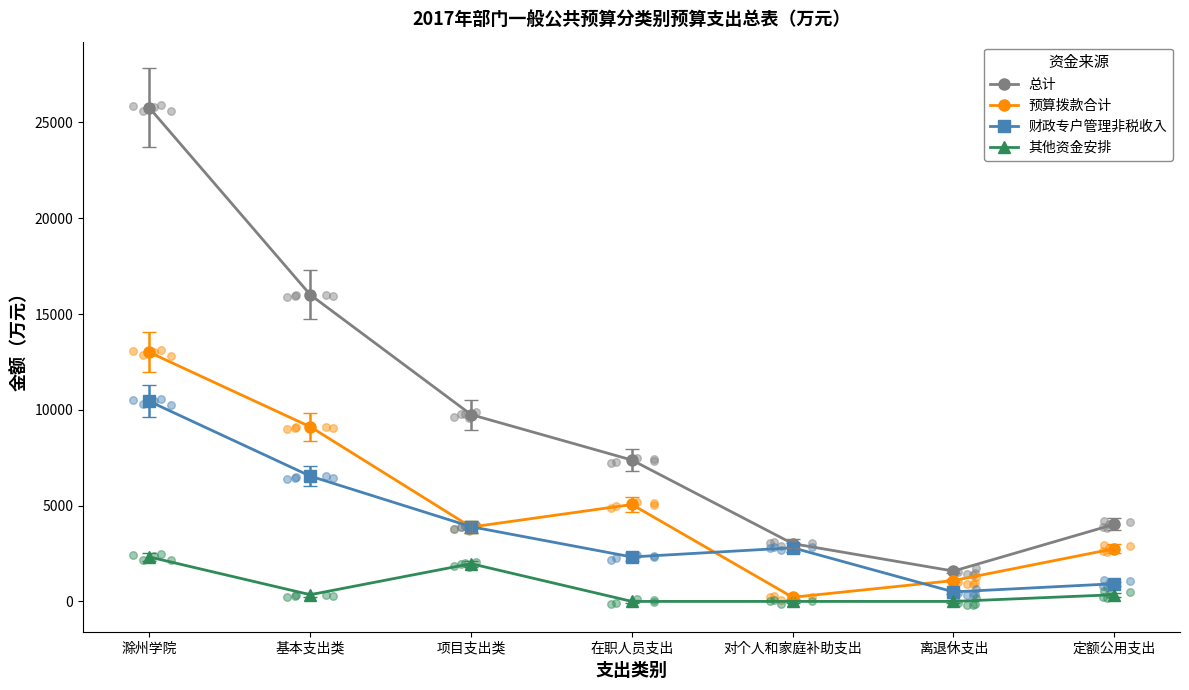

Is the value of 预算拨款合计 at 滁州学院 greater than the value of 财政专户管理非税收入 at 基本支出类?

Yes